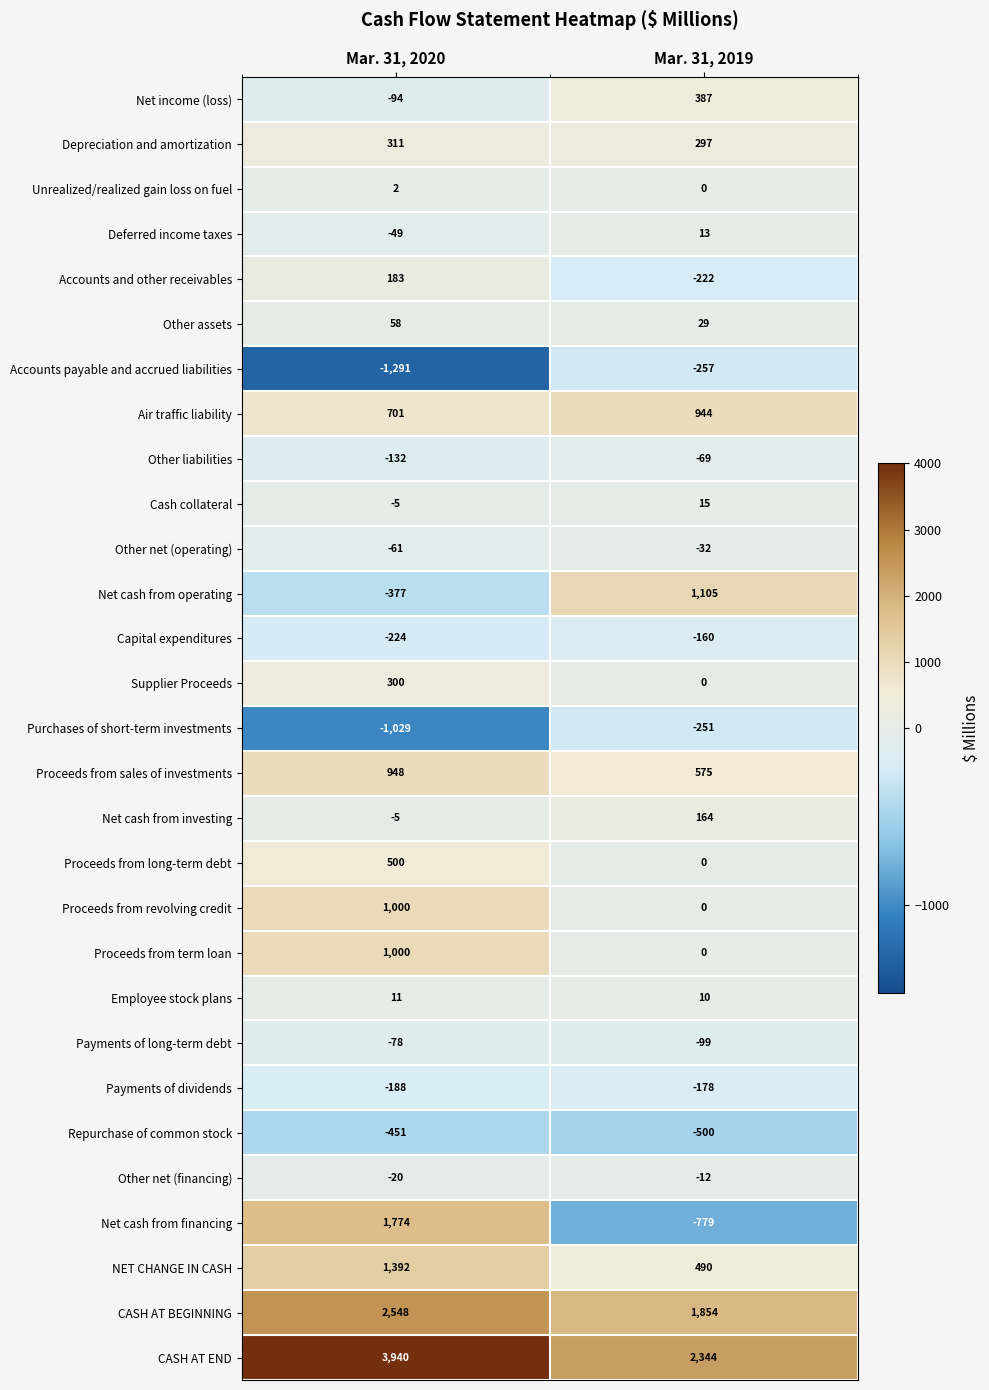

How many distinct data groups are displayed?

29